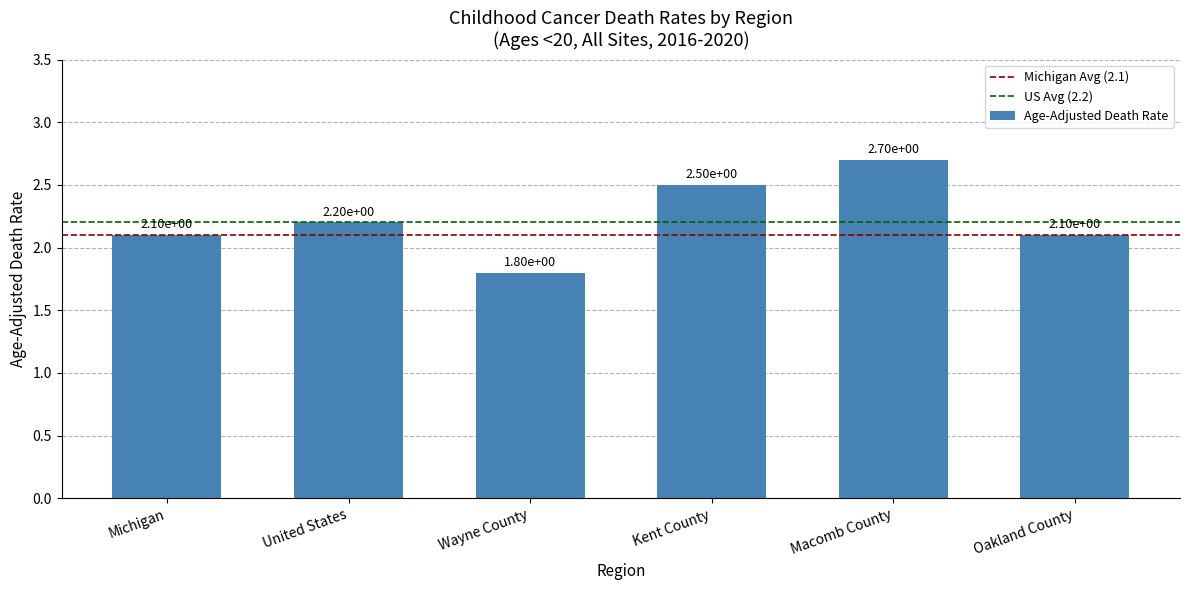

Which label corresponds to the smallest value in the chart?

Wayne County